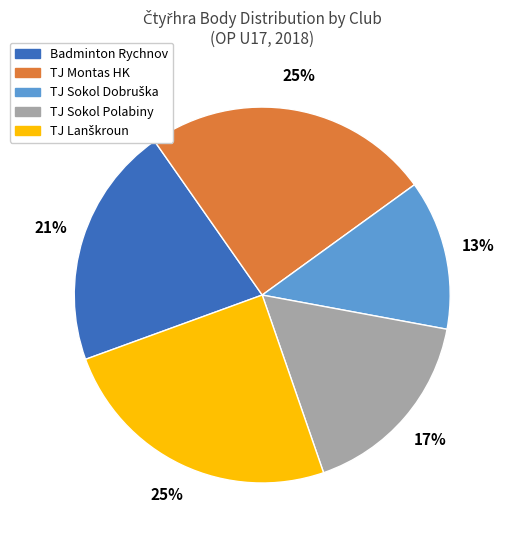

To the nearest percent, what is the difference between the largest and smallest slice percentages?

12%